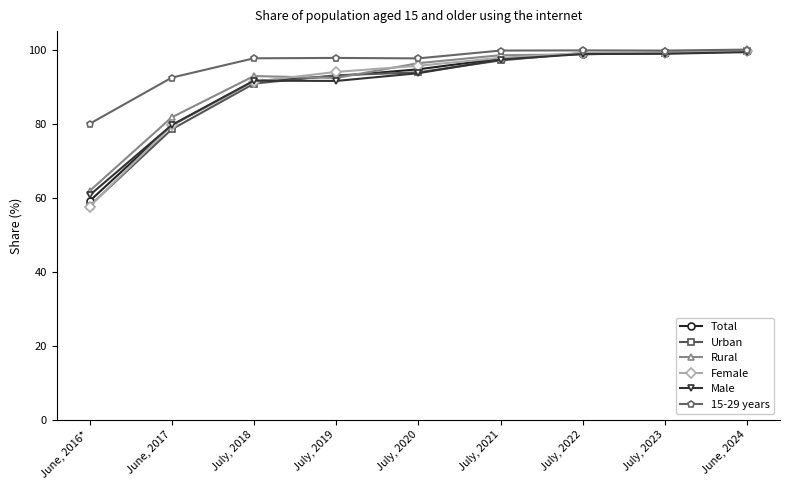

How many data points does each series have?

9